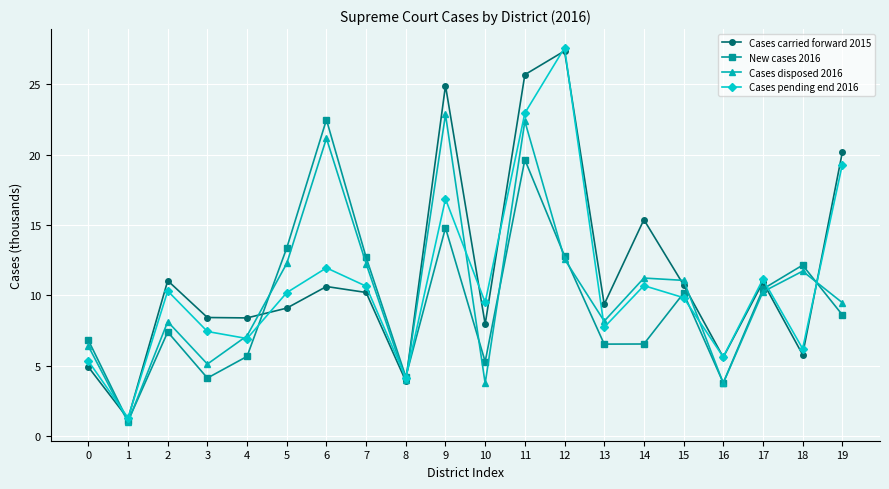

Which series has the largest range (max minus min)?

Cases pending end 2016